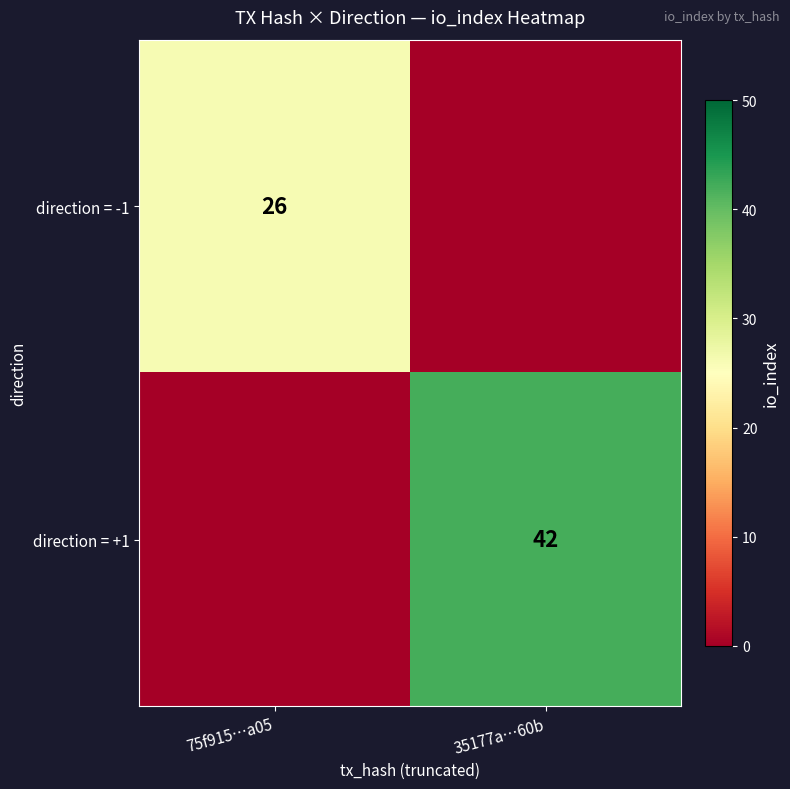

Is the value of direction = +1 at 35177a…60b greater than the value of direction = -1 at 75f915…a05?

Yes